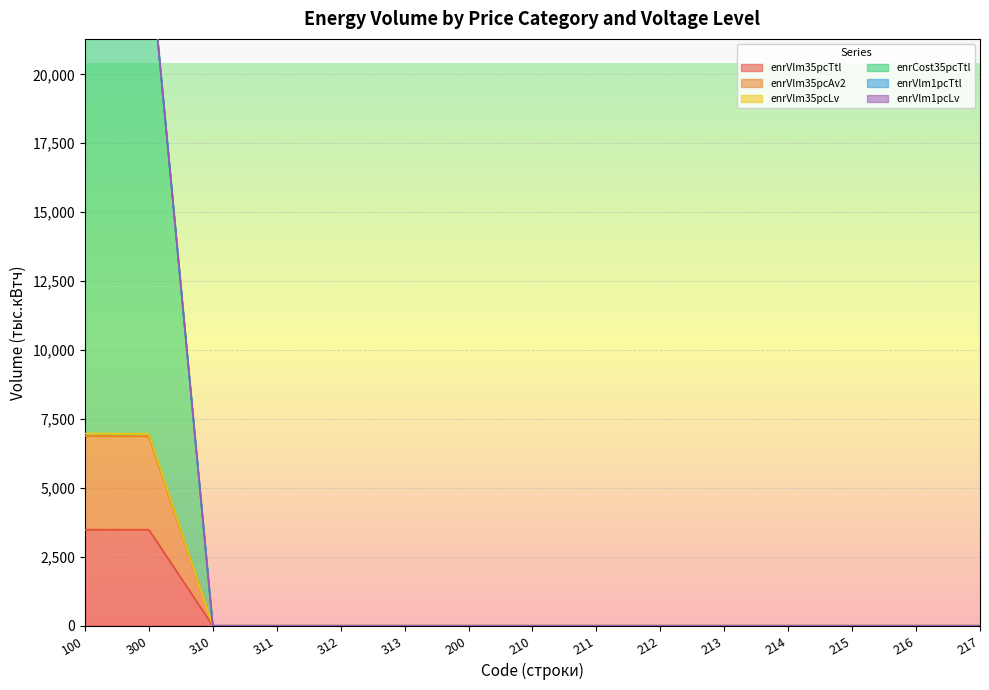

What is the label of the 3rd point from the right?

215